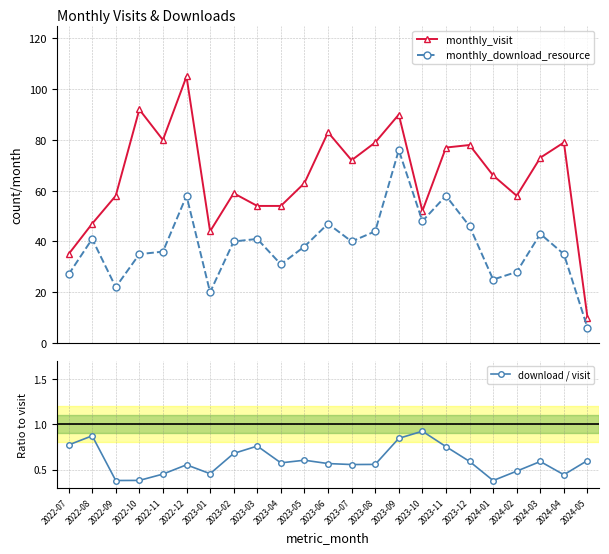

Which series changed the most between 2022-08 and 2023-12?

monthly_visit